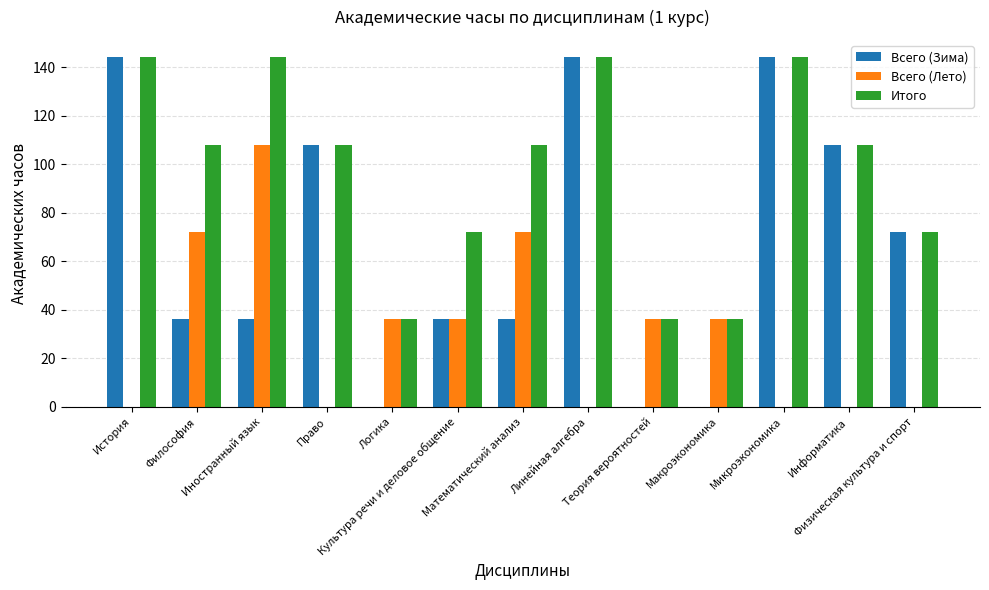

What is the total value across all series at Иностранный язык?

288